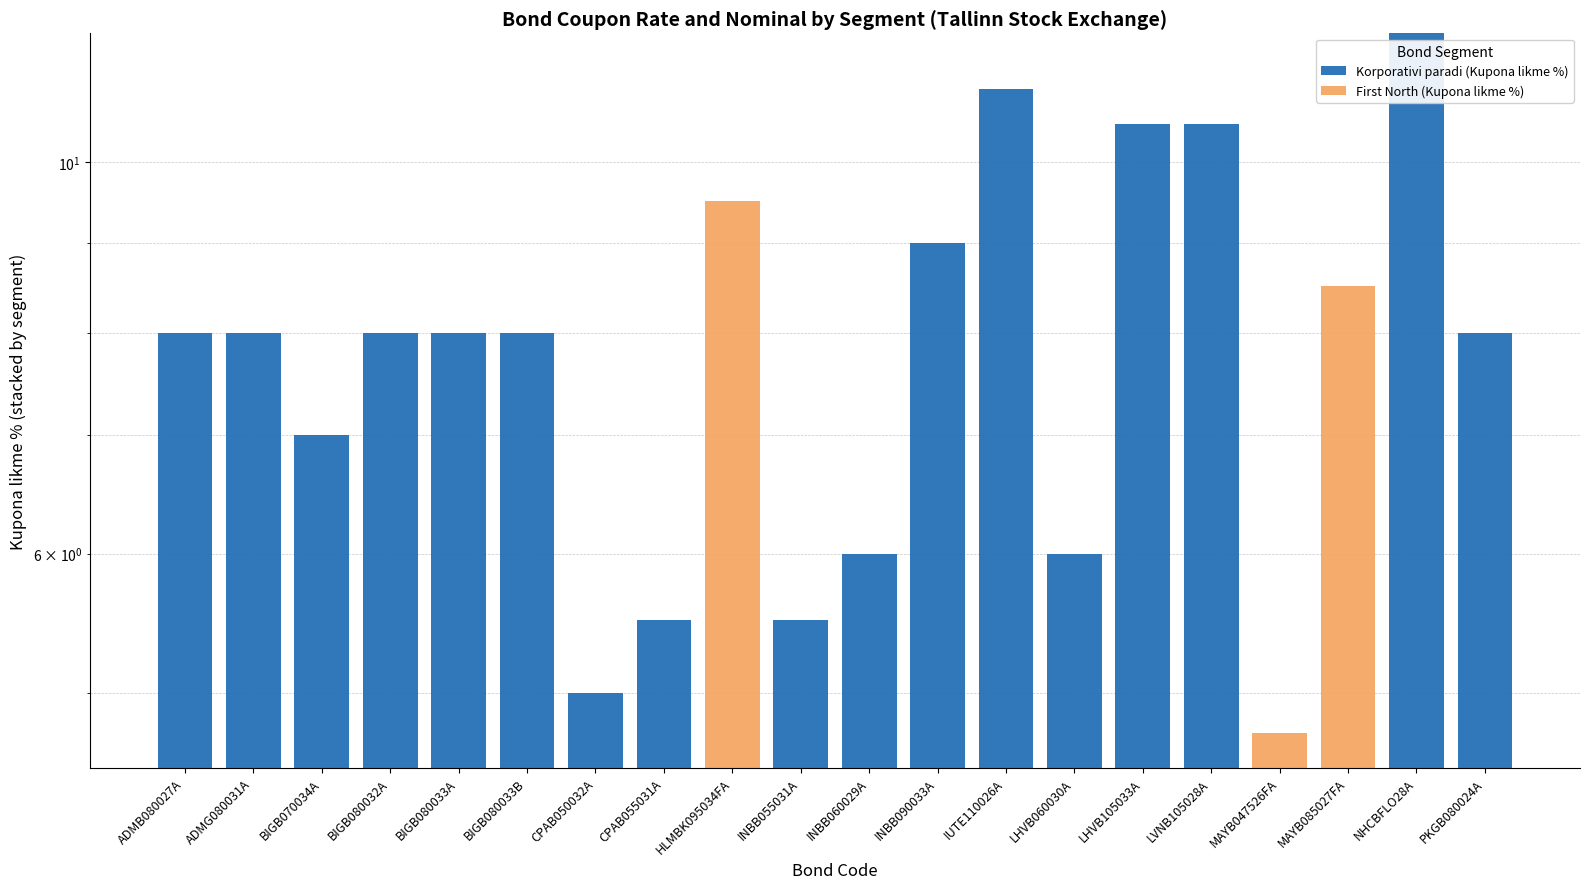

The value of Korporativi paradi (Kupona likme %) at LHVB105033A is 10.5. True or false?

True